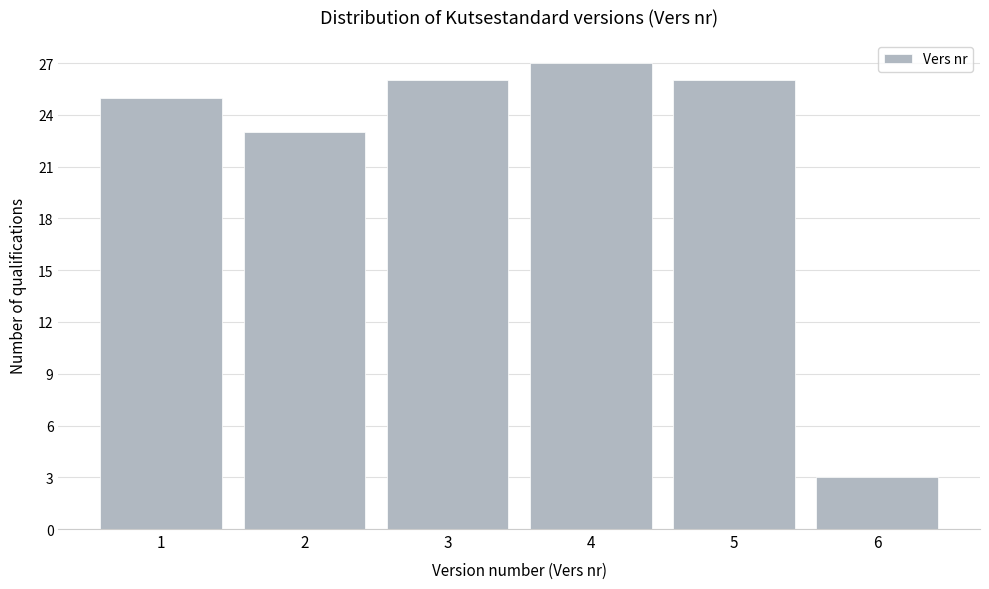

Reading left to right, what are all the values shown in this chart?

1=25	2=23	3=26	4=27	5=26	6=3